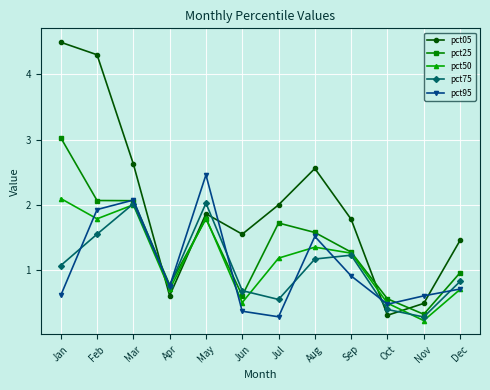

True or false: pct25 has more than 1 points higher than both neighbors.

True